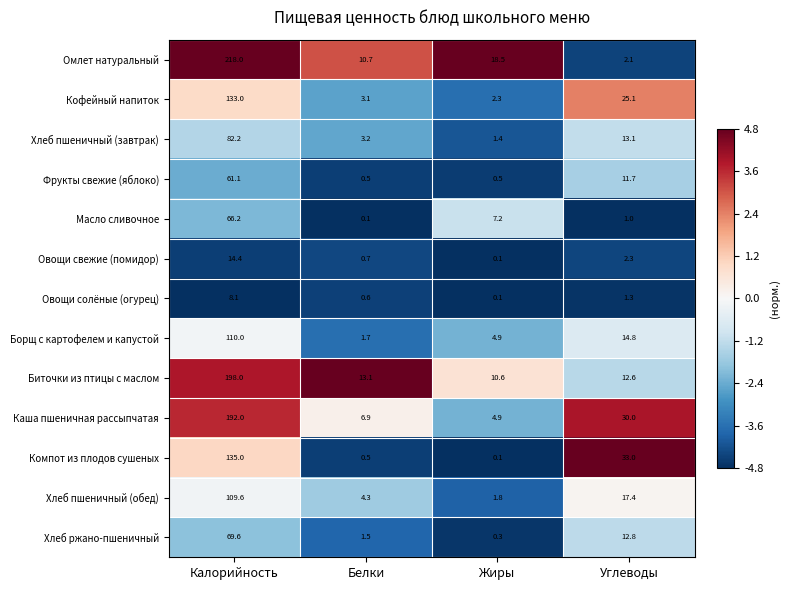

Which series has the largest total across all categories?

Омлет натуральный